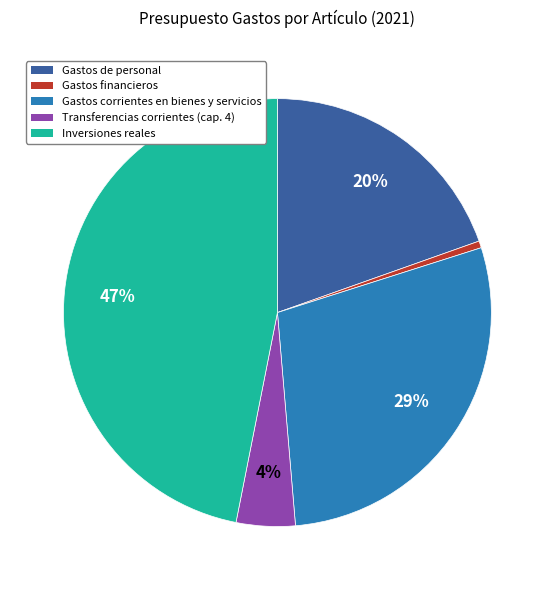

Is there any slice that represents more than half of the pie?

No